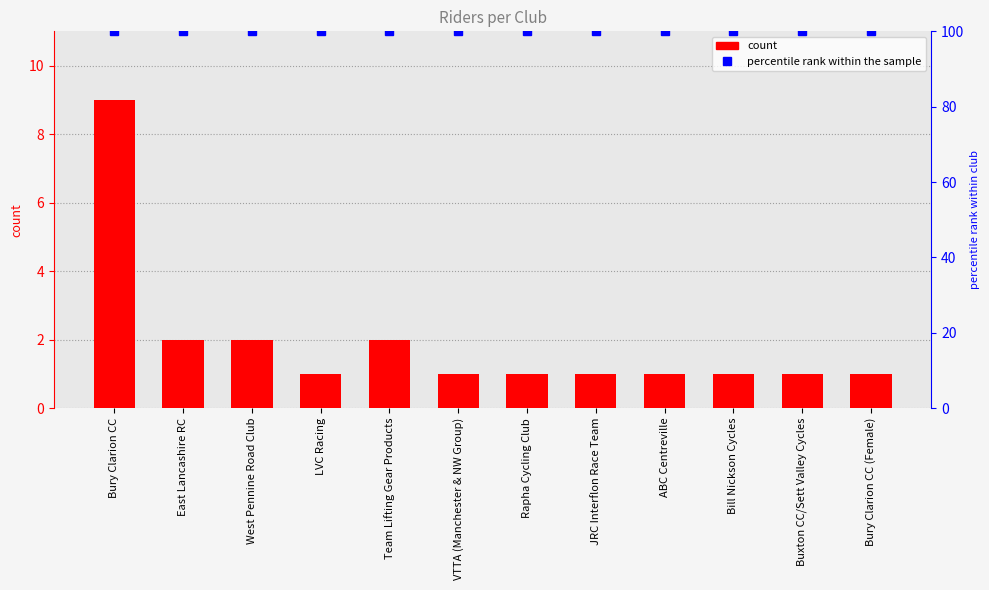

Read the count value at Bury Clarion CC (Female).

1